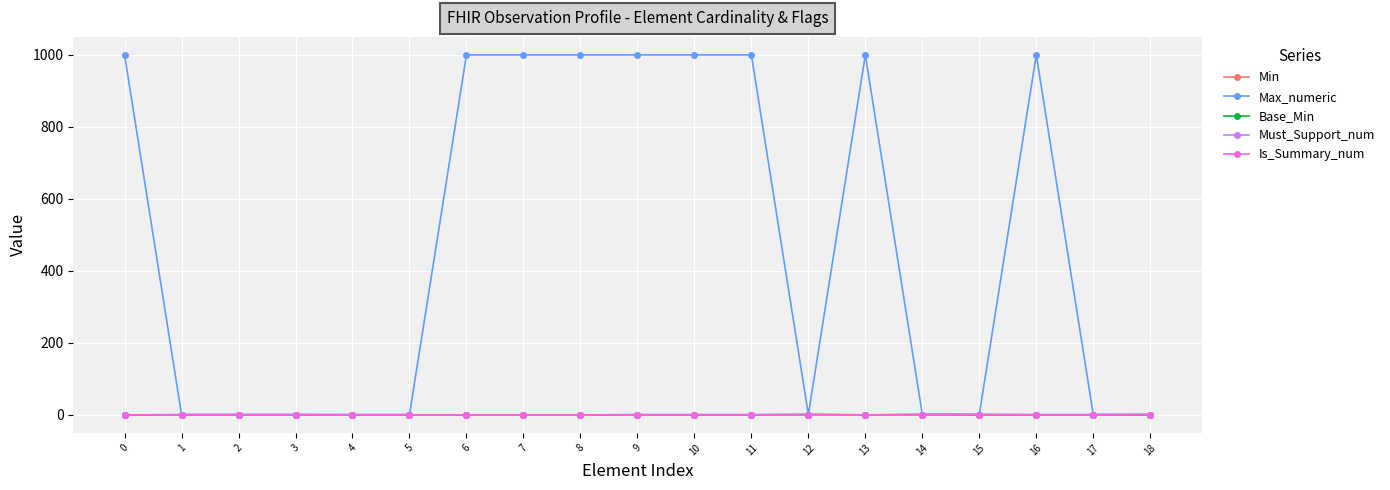

What is the maximum value shown in the chart?

999